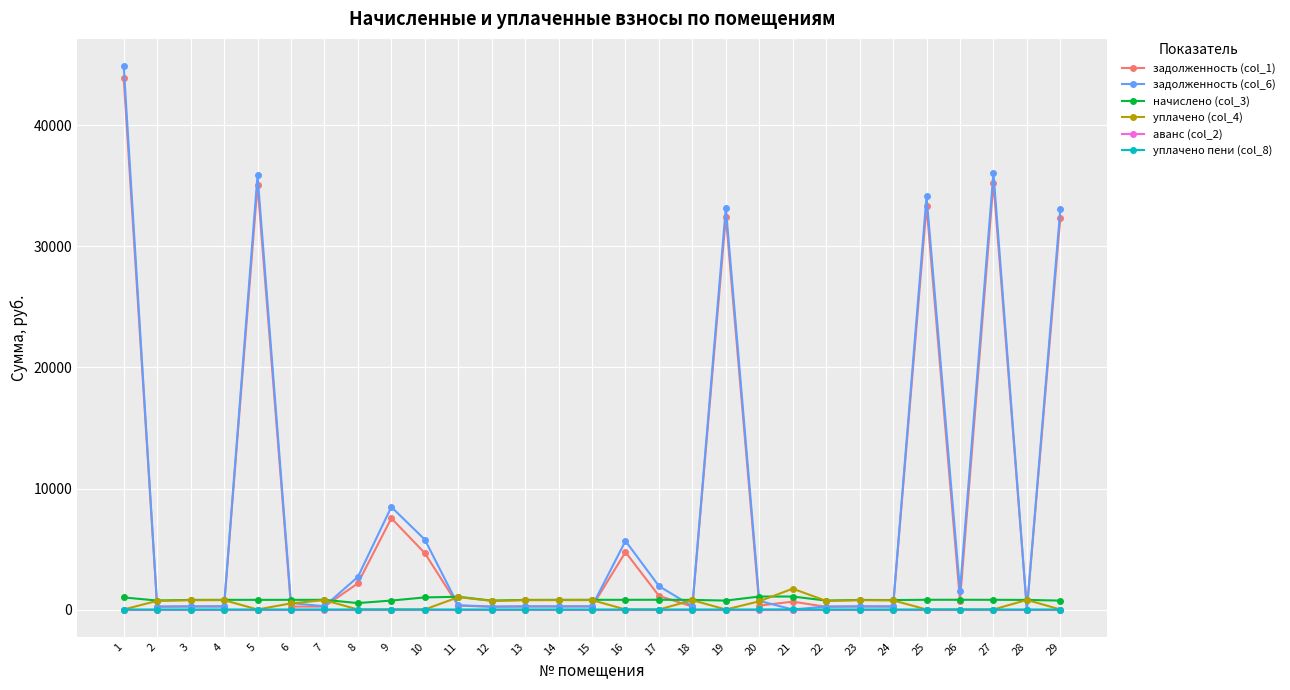

What is the value of the задолженность (col_6) point at the 16th from the left?

5666.9